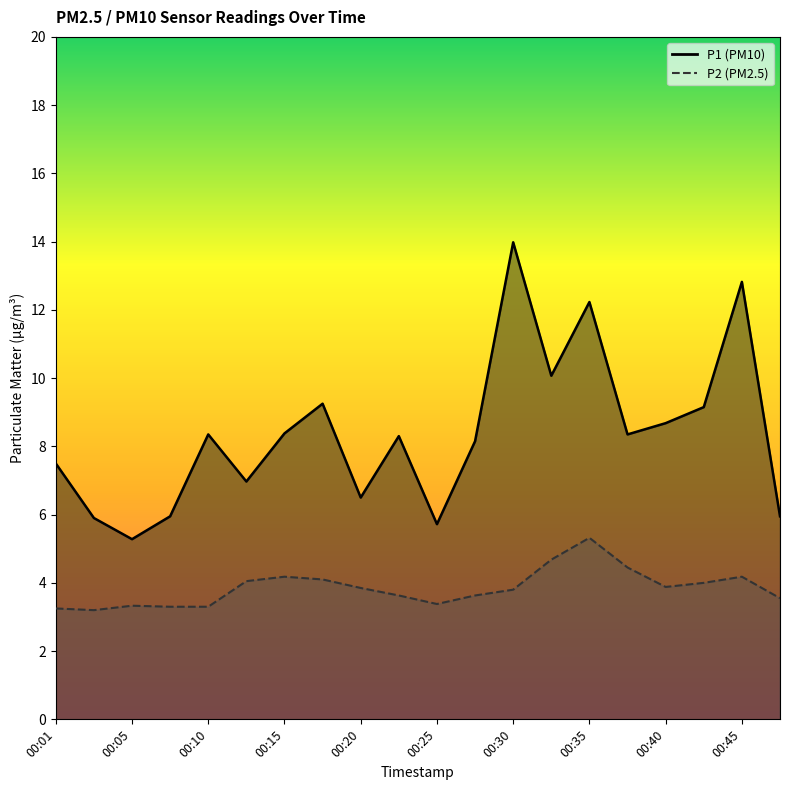

What is the average value of the P2 series?

3.9